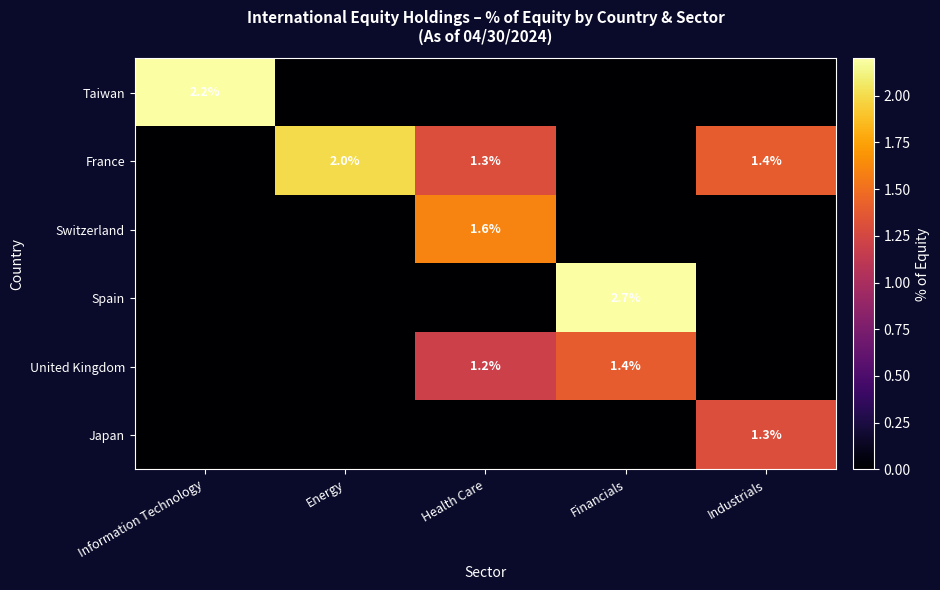

Which category has the highest value in the Spain series?

Financials